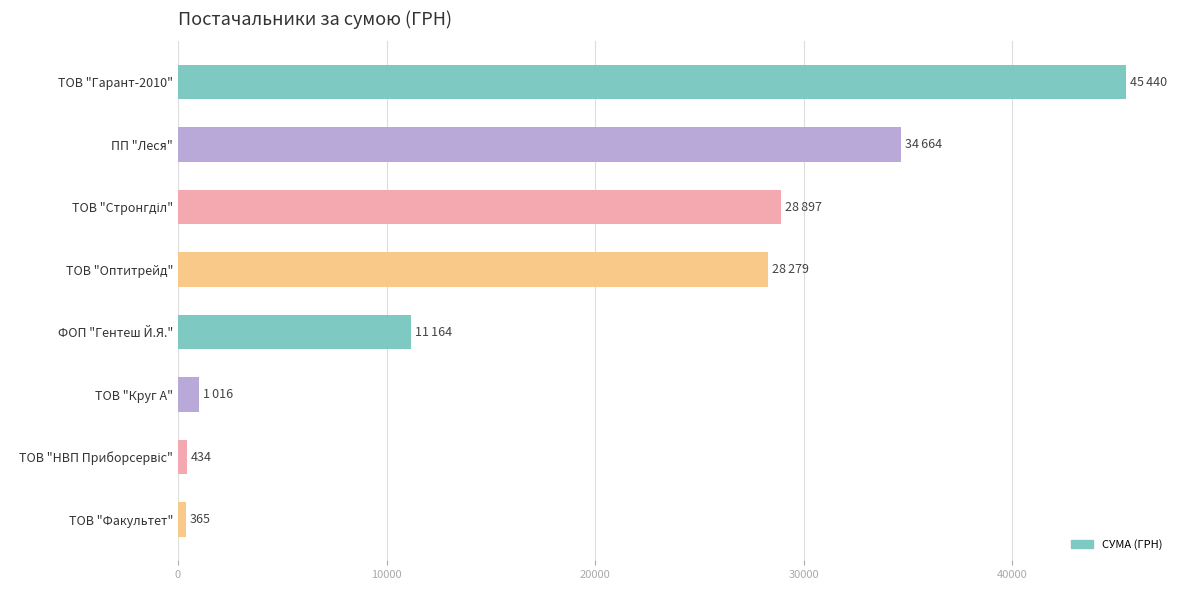

Count the number of data series in this chart.

1